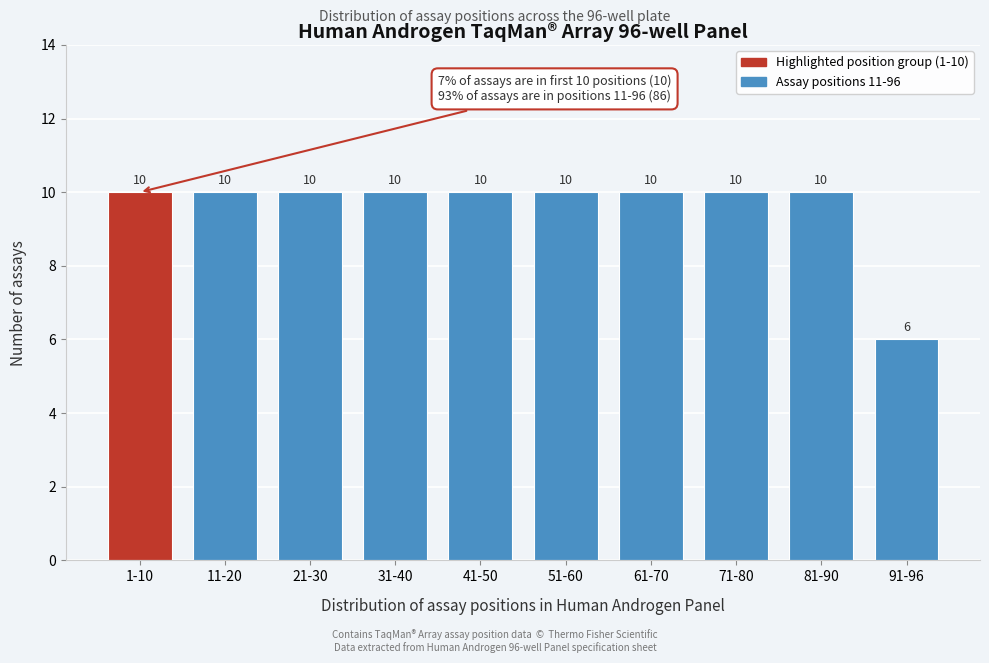

Reading right to left, extract all data points from this chart.

91-96=6	81-90=10	71-80=10	61-70=10	51-60=10	41-50=10	31-40=10	21-30=10	11-20=10	1-10=10